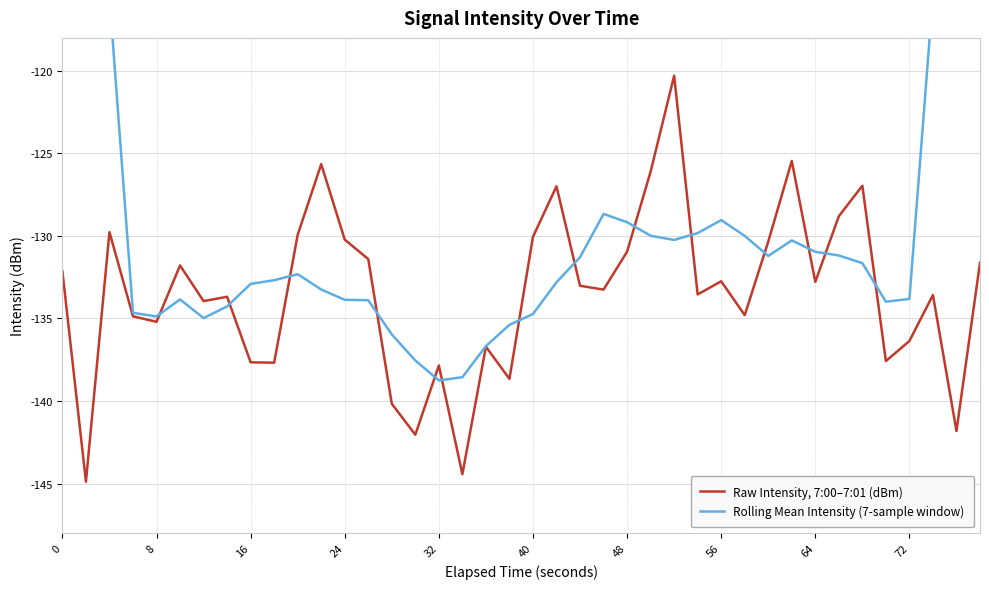

How many distinct data groups are displayed?

2